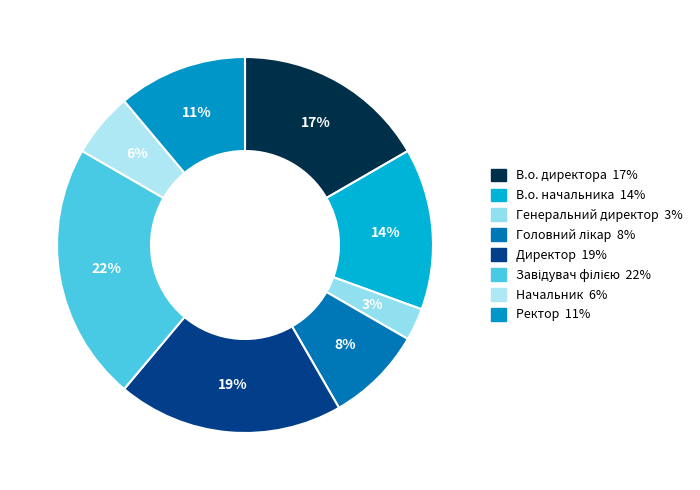

True or false: В.о. начальника accounts for 20% of the total.

False